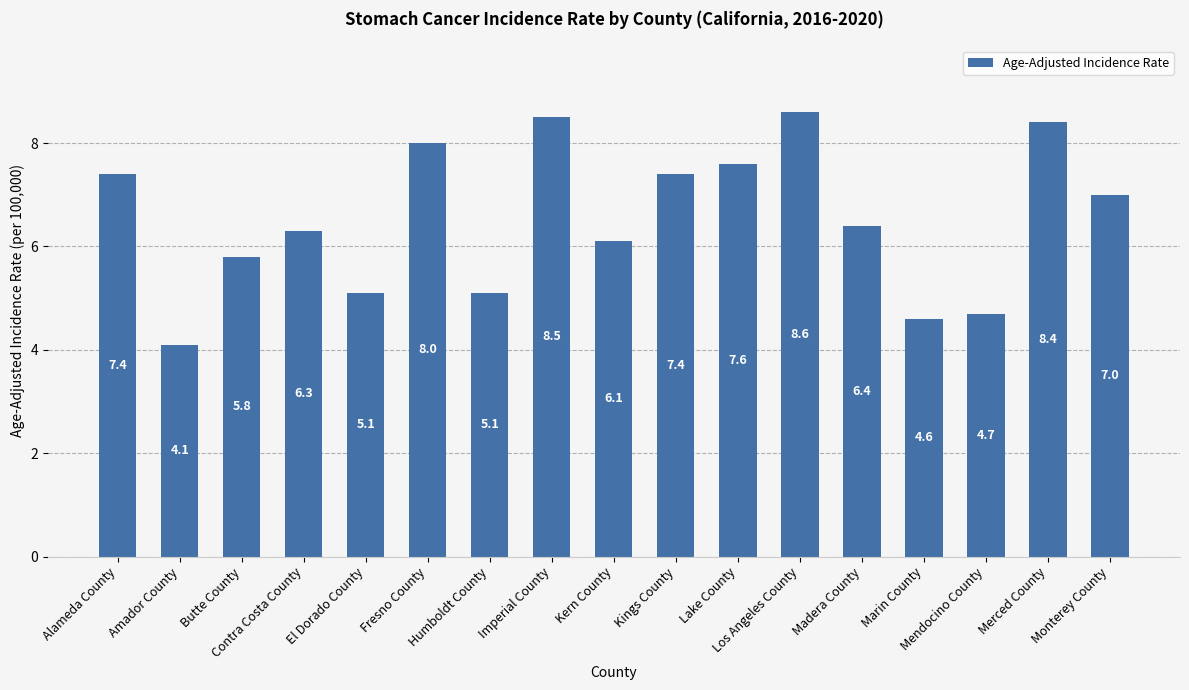

What is the label of the 15th bar from the left?

Mendocino County